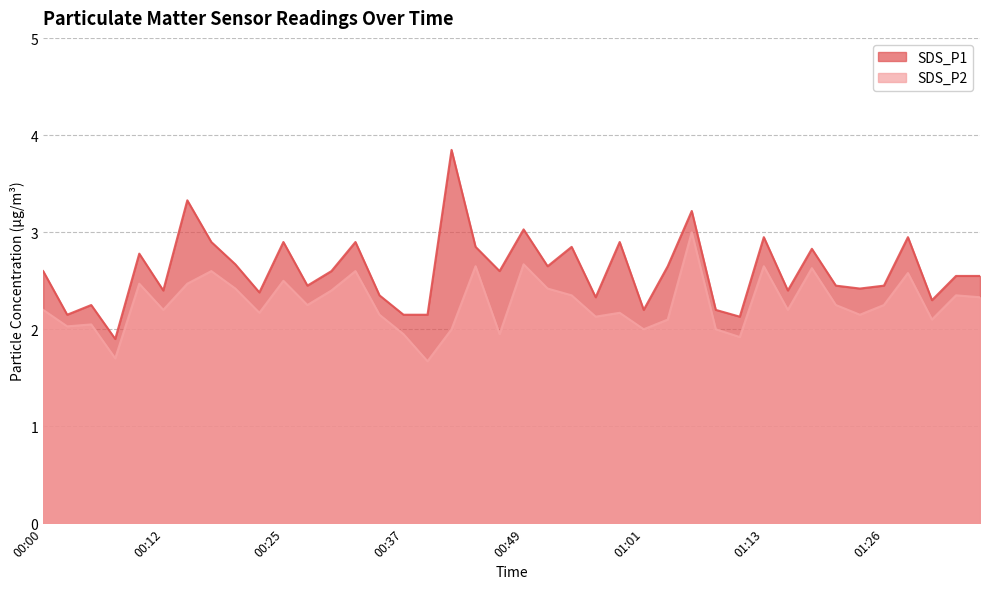

At 01:16, list the series in order from smallest to largest.

SDS_P2, SDS_P1